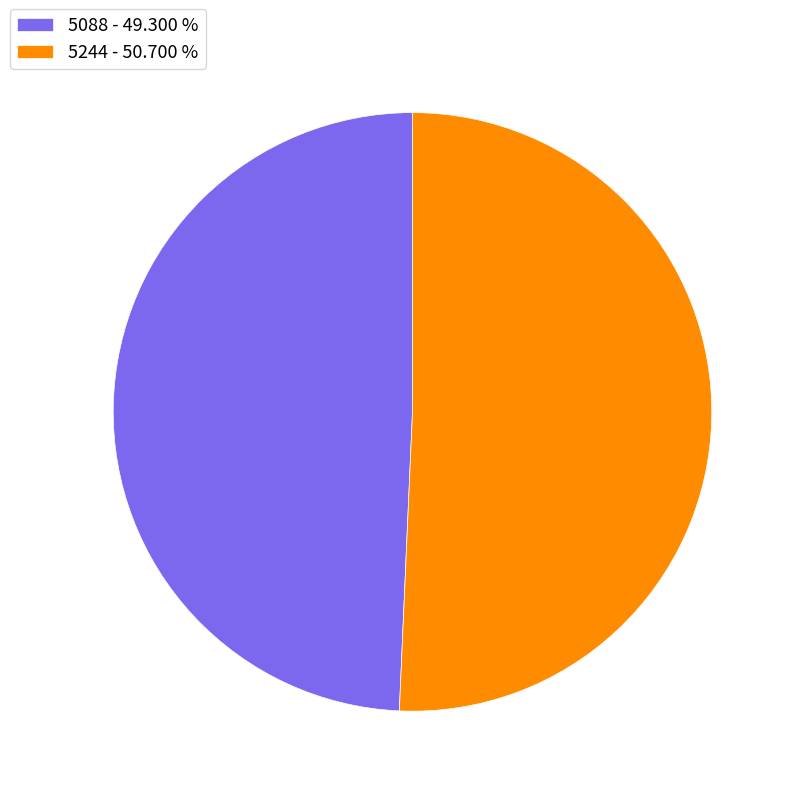

The 5244 slice represents 51% of the pie. True or false?

True